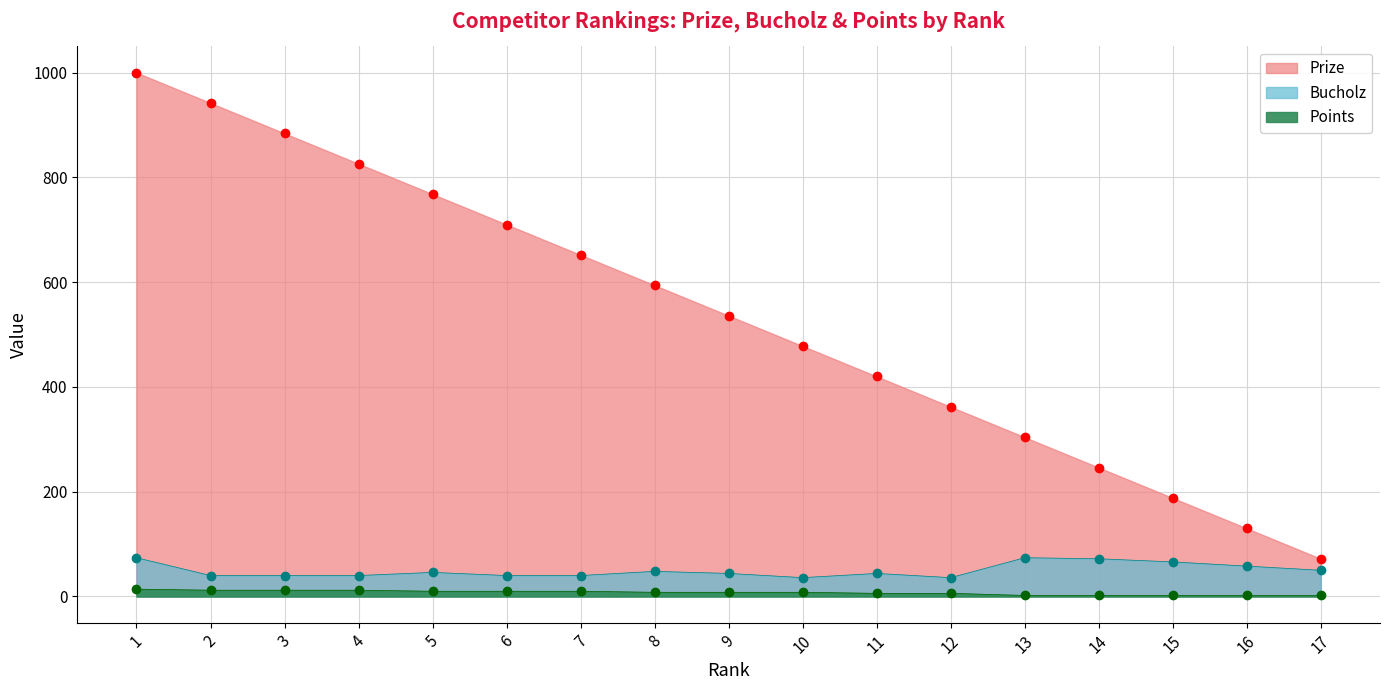

Where is Points nearest to the value 8?

8